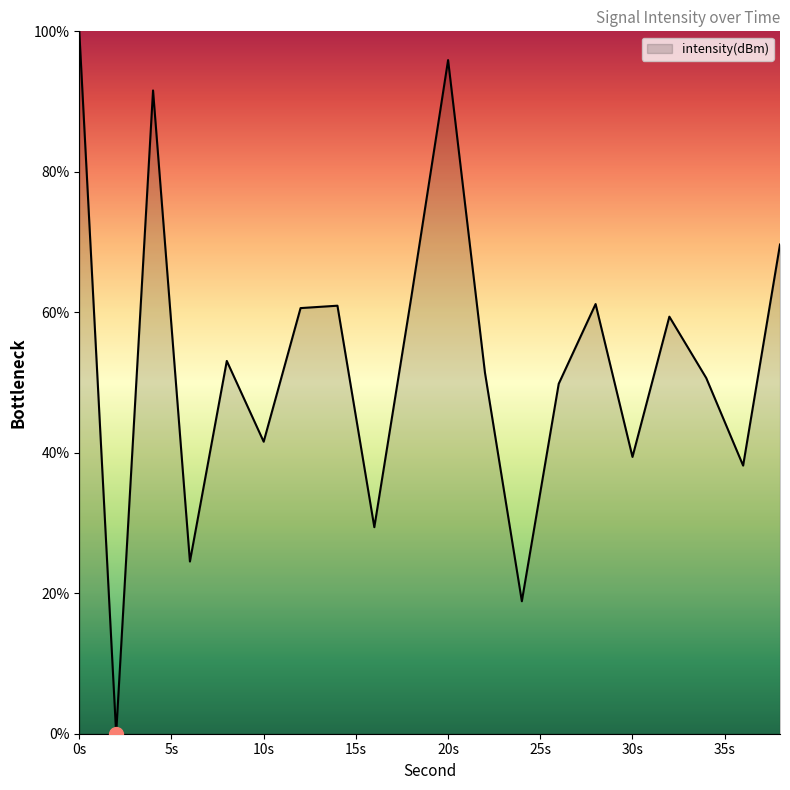

What is the difference between the maximum and minimum values?

100.0